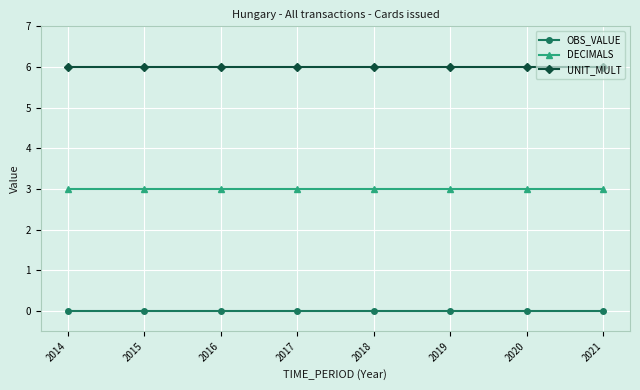

What is the lowest value of the UNIT_MULT series?

6